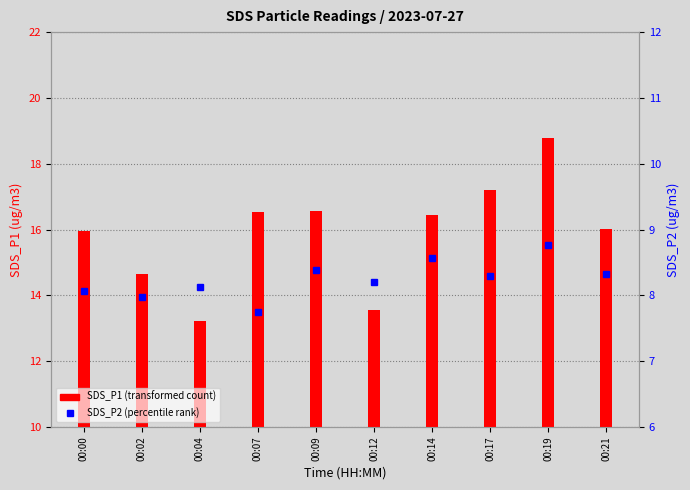

What is the greatest value displayed?

18.8